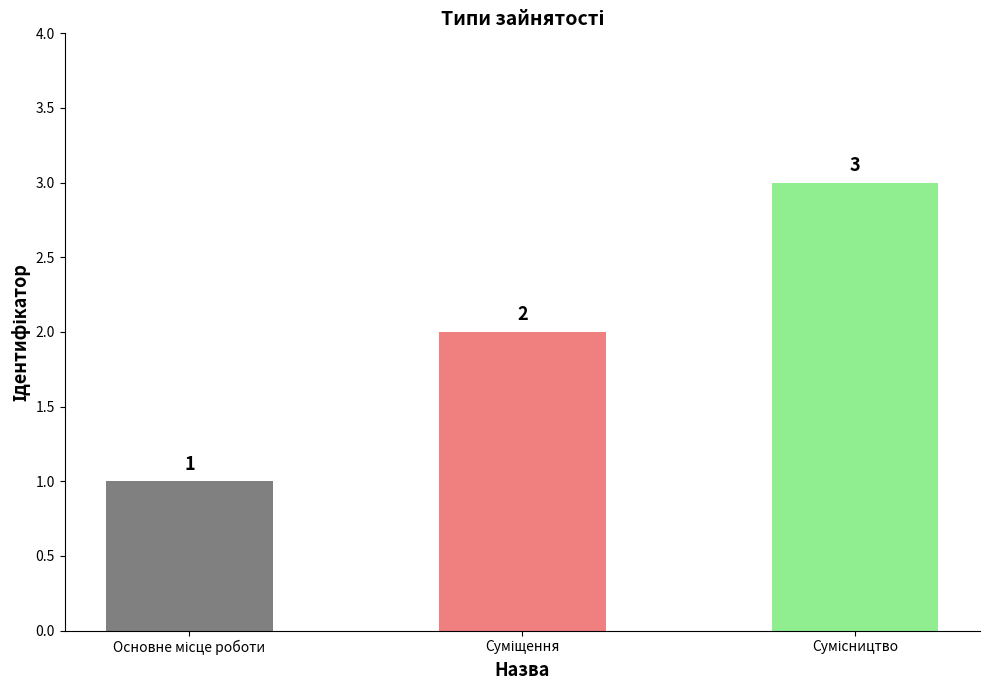

What is the greatest value displayed?

3